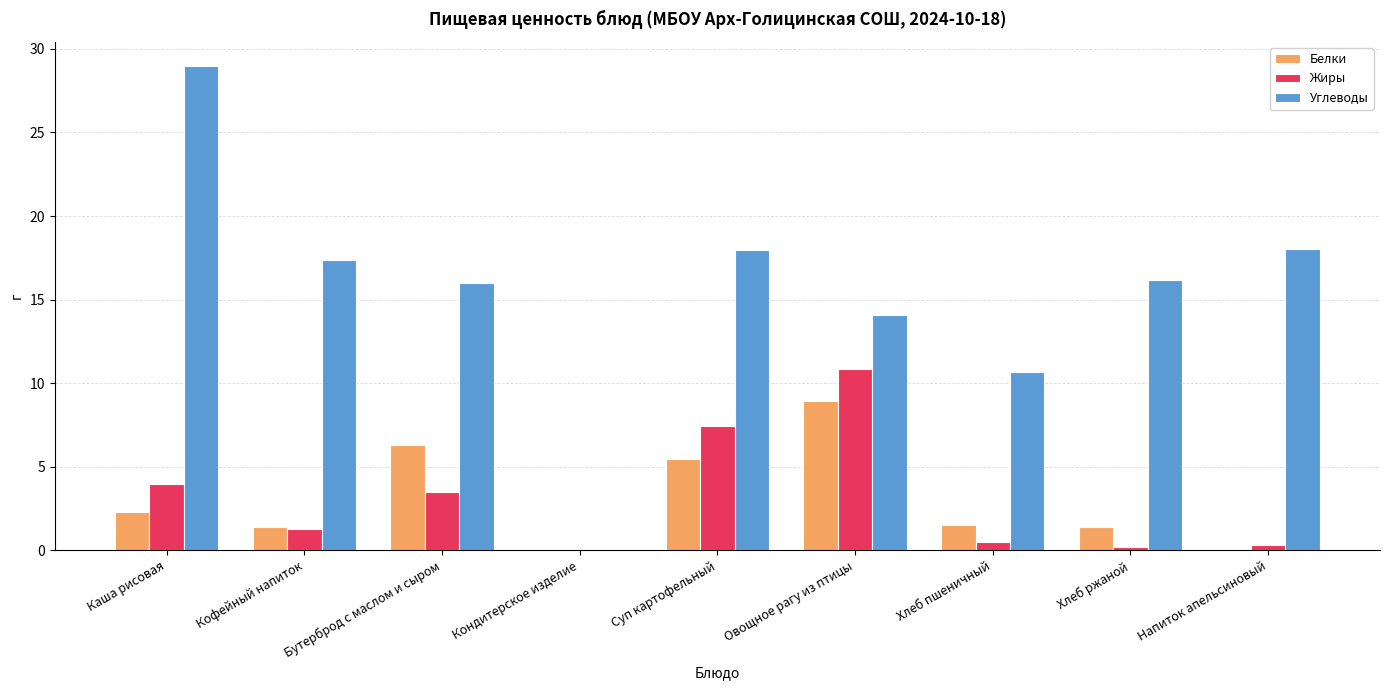

The value of Белки at Напиток апельсиновый is 0.0. True or false?

True